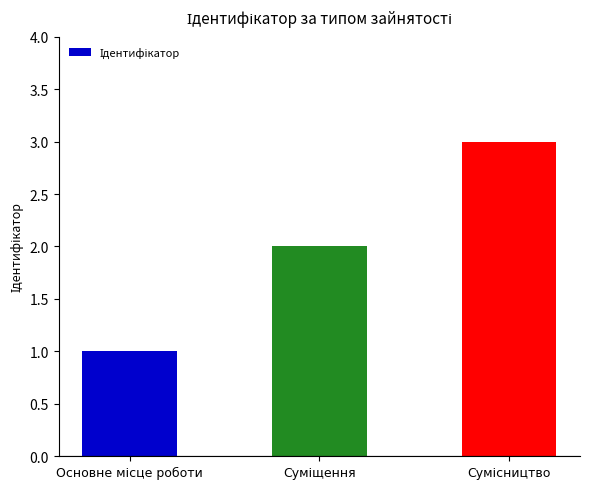

What is the maximum value shown in the chart?

3